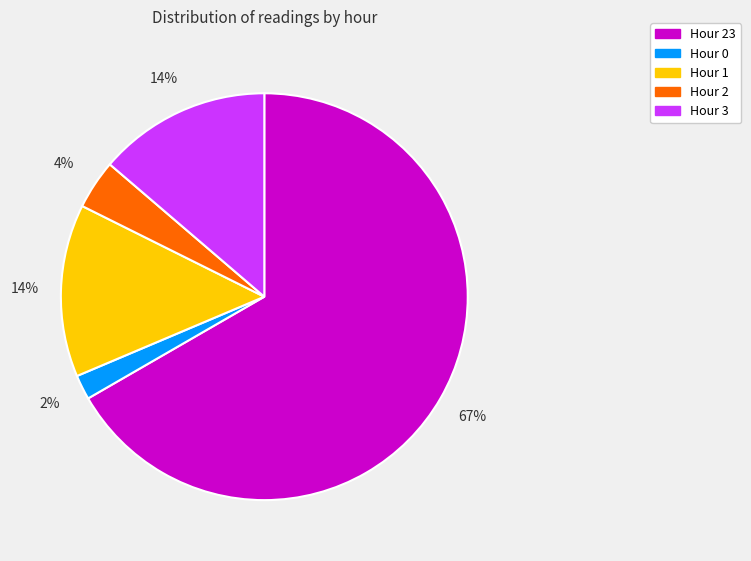

To the nearest percent, what percentage of the pie is Hour 2?

4%